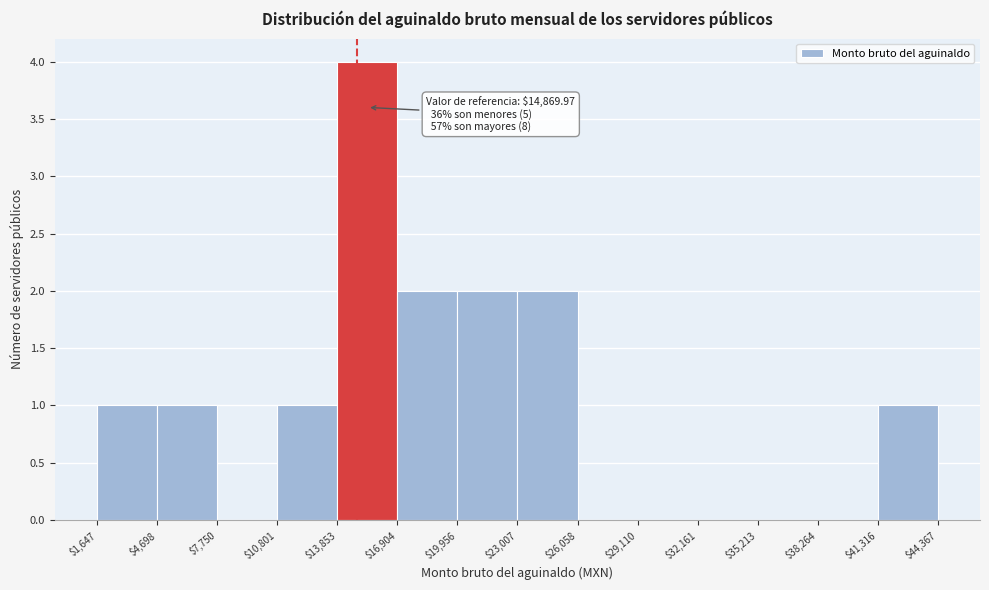

Which range on the x-axis has the tallest bar?

$13,853 to $16,904